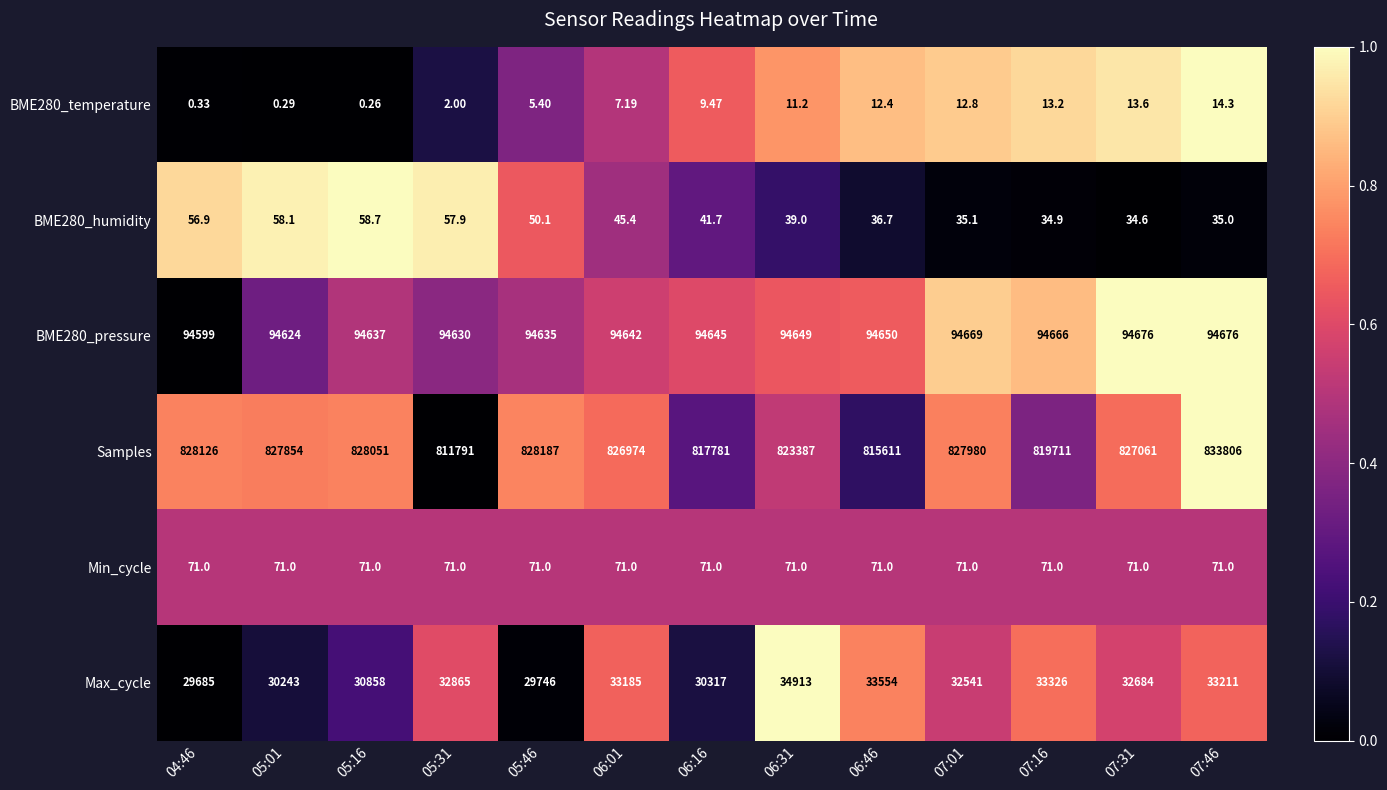

At 06:16, list the series in order from largest to smallest.

Samples, BME280_pressure, Max_cycle, Min_cycle, BME280_humidity, BME280_temperature